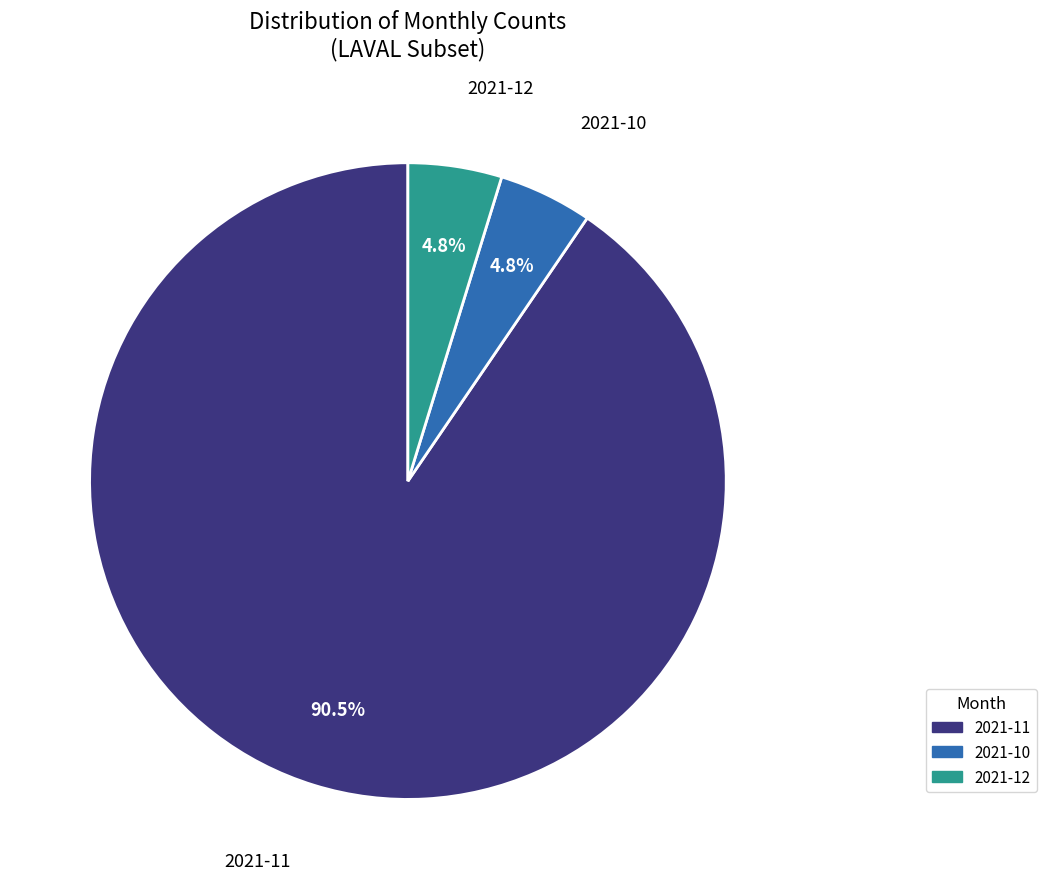

What is the ratio of the value at 2021-10 to the value at 2021-11?

0.1